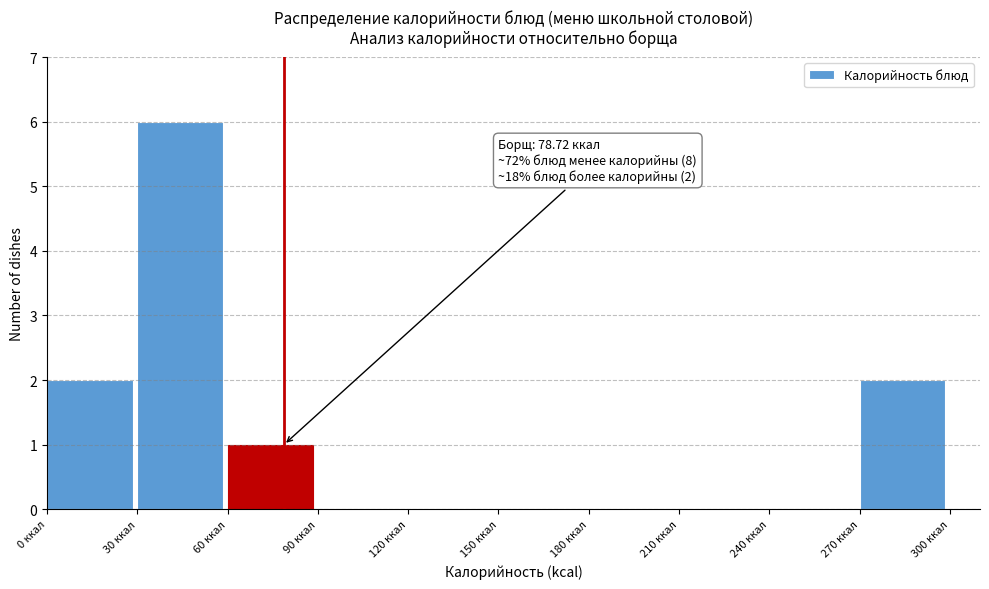

Which range on the x-axis has the tallest bar?

30 to 60